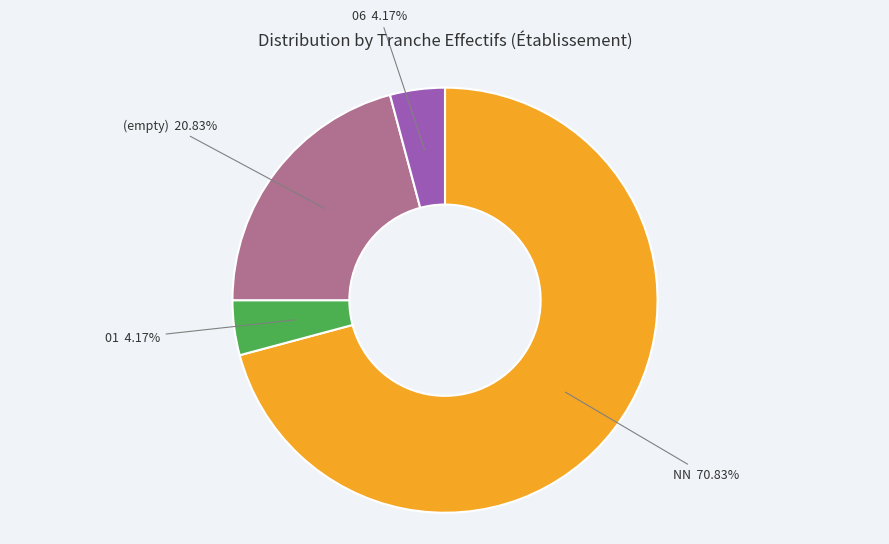

Does any single category account for the majority?

Yes